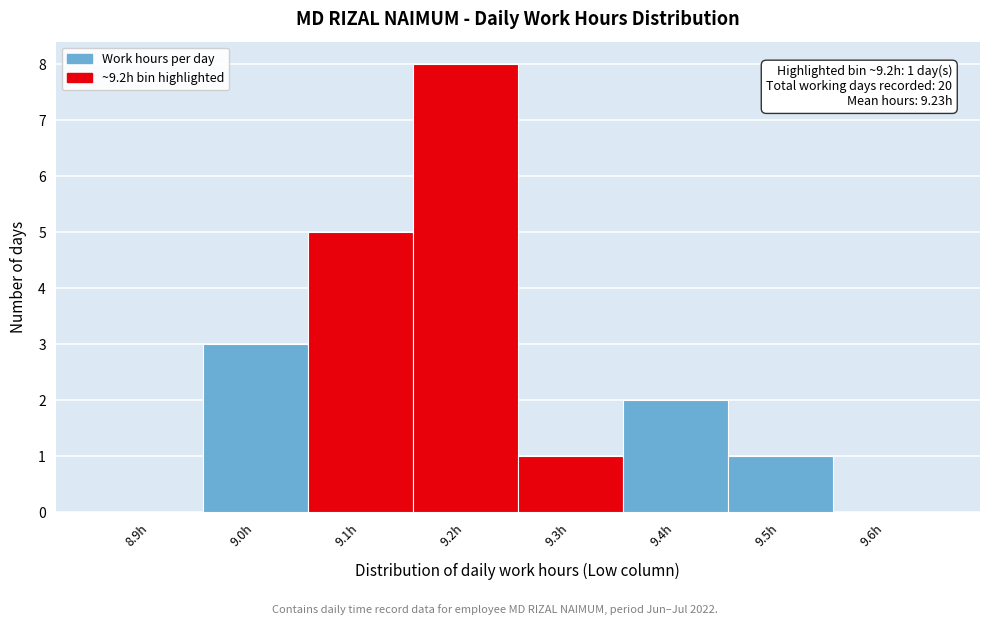

Reading left to right, transcribe all the data shown in this chart.

8.9h=0	9.0h=3	9.1h=5	9.2h=8	9.3h=1	9.4h=2	9.5h=1	9.6h=0